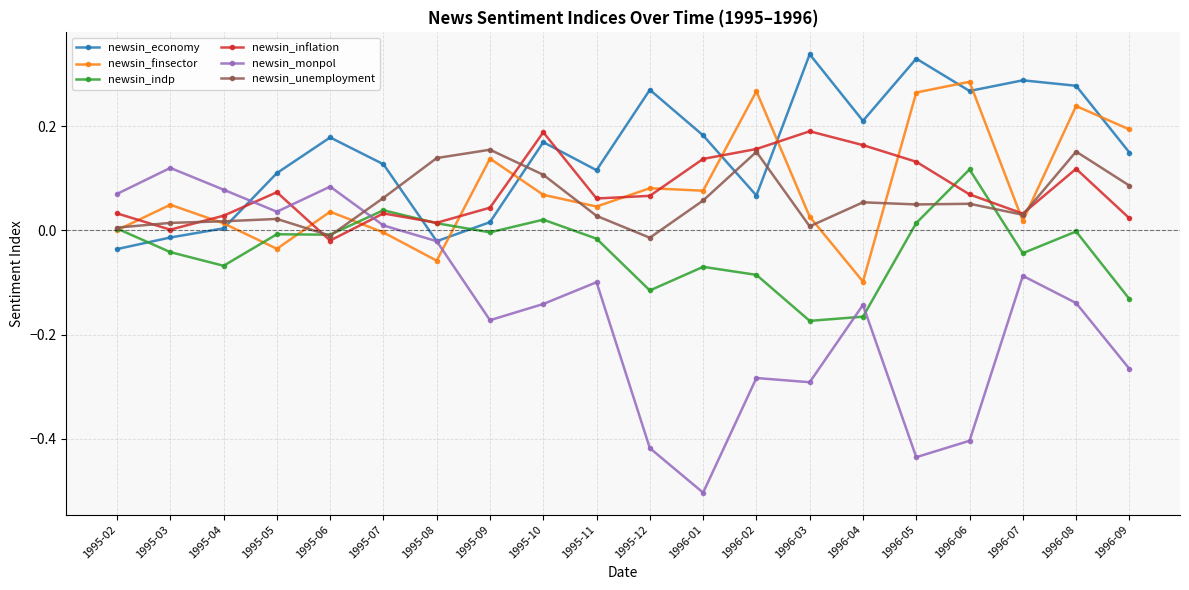

How many values in the newsin_unemployment series are below 0?

2